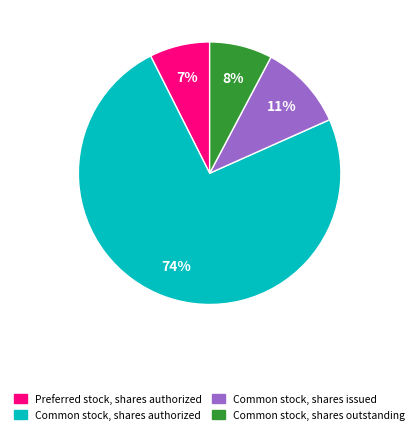

Which slice is the largest?

Common stock, shares authorized